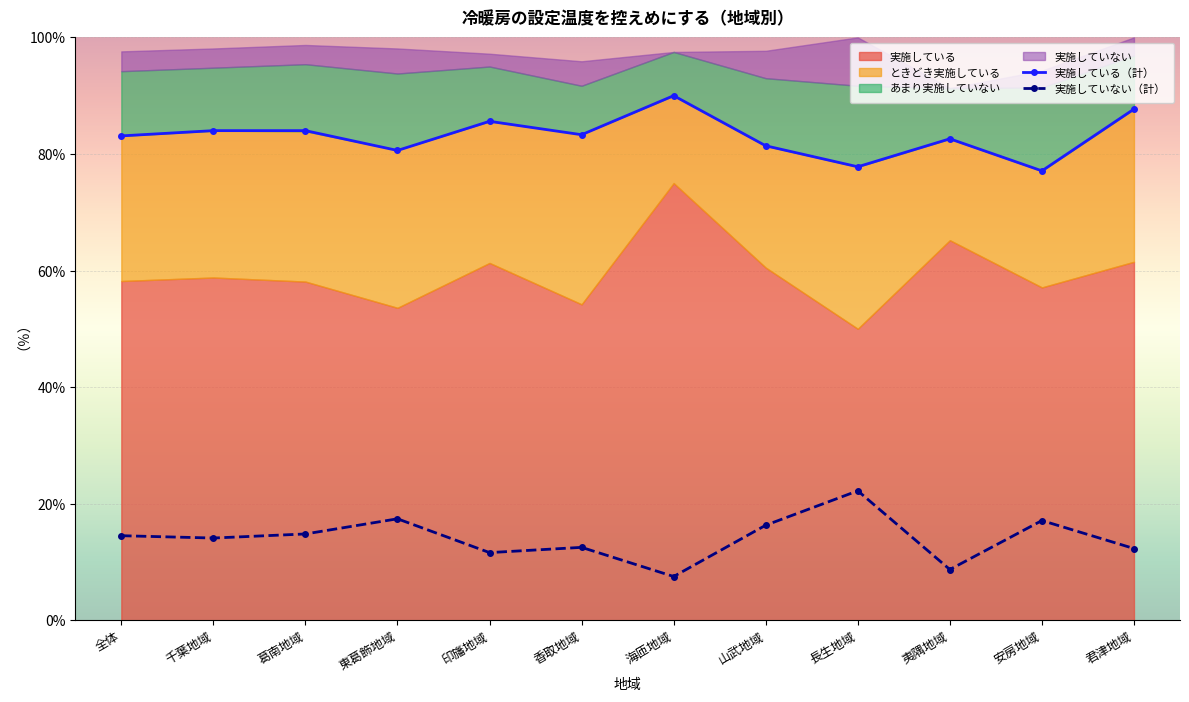

True or false: あまり実施していない and 実施していない intersect in this chart.

False